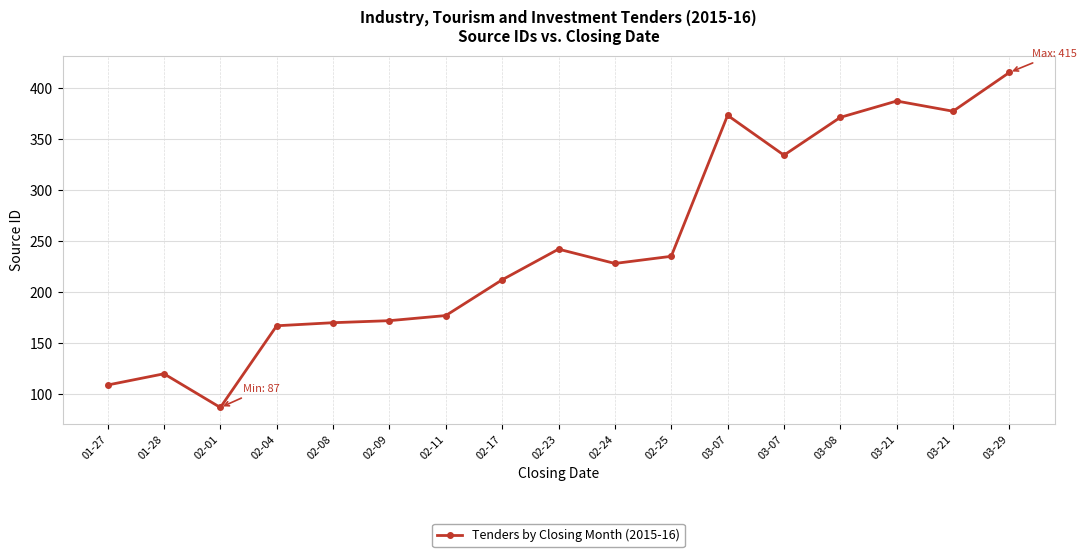

Reading right to left, transcribe all the data shown in this chart.

415	377	387	371	334	373	235	228	242	212	177	172	170	167	87	120	109